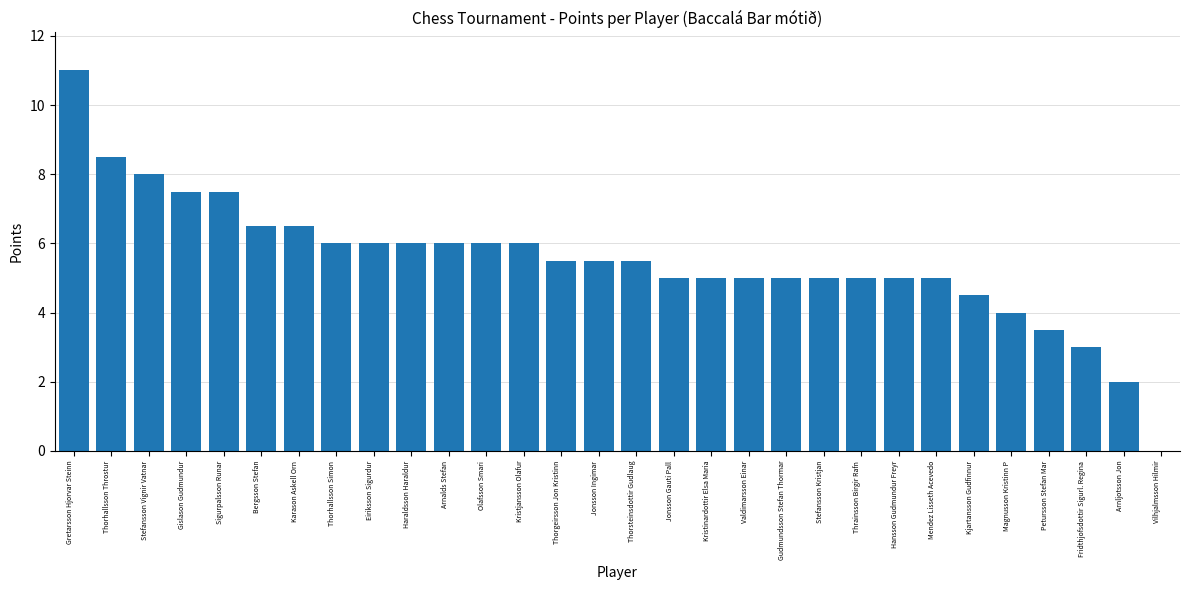

Reading right to left, transcribe all the data shown in this chart.

Vilhjalmsson Hilmir=0.0	Arnljotsson Jon=2.0	Fridthjofsdottir Sigurl. Regina=3.0	Petursson Stefan Mar=3.5	Magnusson Kristinn P=4.0	Kjartansson Gudfinnur=4.5	Mendez Lisseth Acevedo=5.0	Hansson Gudmundur Freyr=5.0	Thrainsson Birgir Rafn=5.0	Stefansson Kristjan=5.0	Gudmundsson Stefan Thormar=5.0	Valdimarsson Einar=5.0	Kristinardottir Elsa Maria=5.0	Jonsson Gauti Pall=5.0	Thorsteinsdottir Gudlaug=5.5	Jonsson Ingimar=5.5	Thorgeirsson Jon Kristinn=5.5	Kristjansson Olafur=6.0	Olafsson Smari=6.0	Arnalds Stefan=6.0	Haraldsson Haraldur=6.0	Eiriksson Sigurdur=6.0	Thorhallsson Simon=6.0	Karason Askell Orn=6.5	Bergsson Stefan=6.5	Sigurpalsson Runar=7.5	Gislason Gudmundur=7.5	Stefansson Vignir Vatnar=8.0	Thorhallsson Throstur=8.5	Gretarsson Hjorvar Steinn=11.0